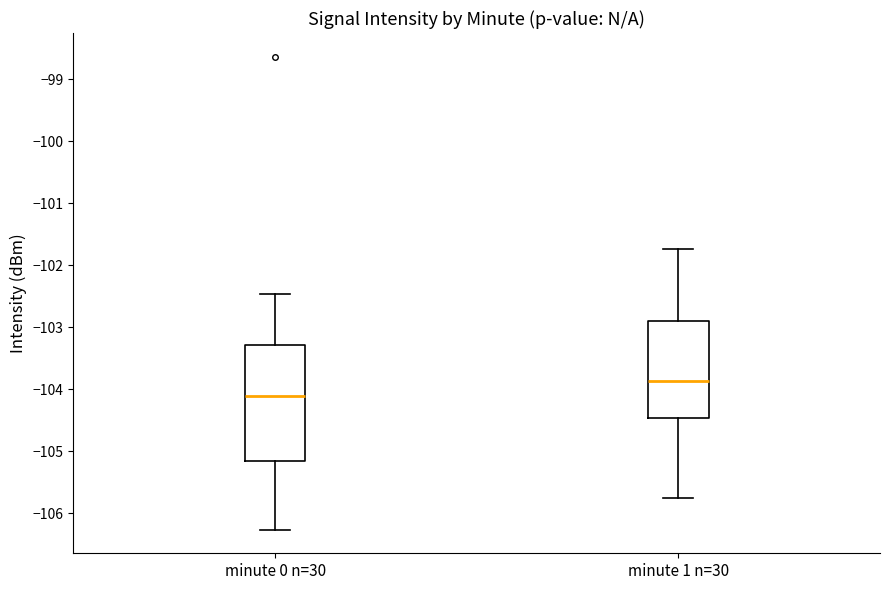

Comparing the boxes themselves (not the whiskers), which one is the tallest?

minute 0 n=30